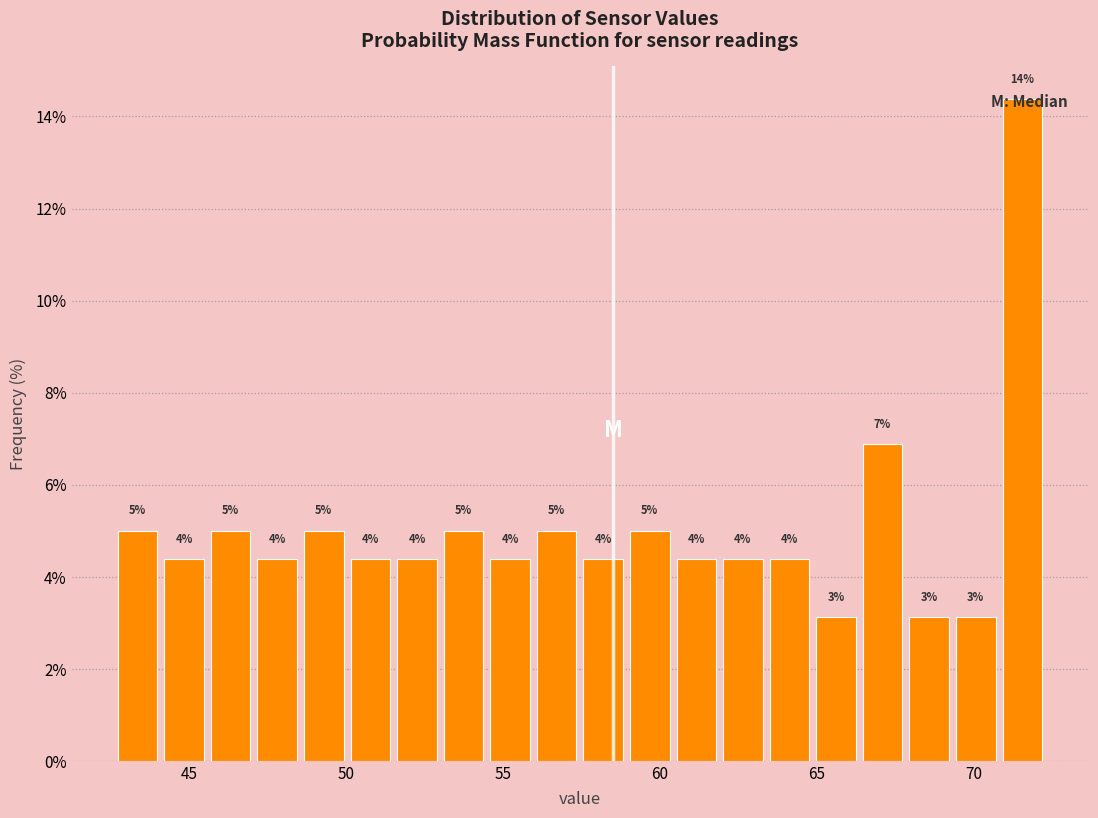

Around what value on the x-axis is the tallest bar? Give the approximate position of its centre, as read against the axis.

71.5